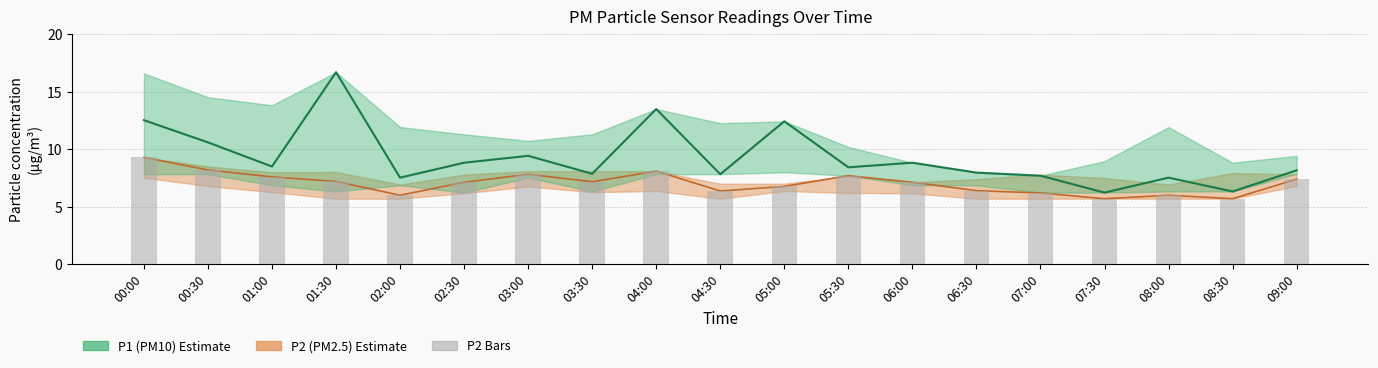

The P2 (PM2.5) series shows 2.8 at 01:30. True or false?

False